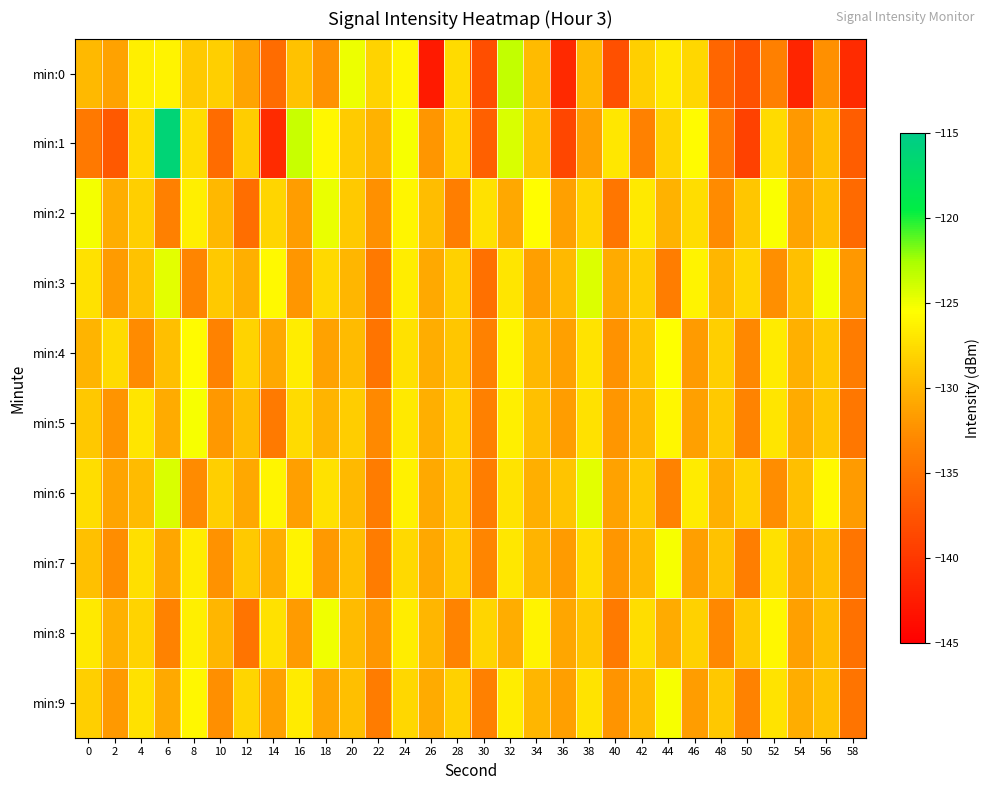

Which series has the widest spread of values?

min:1